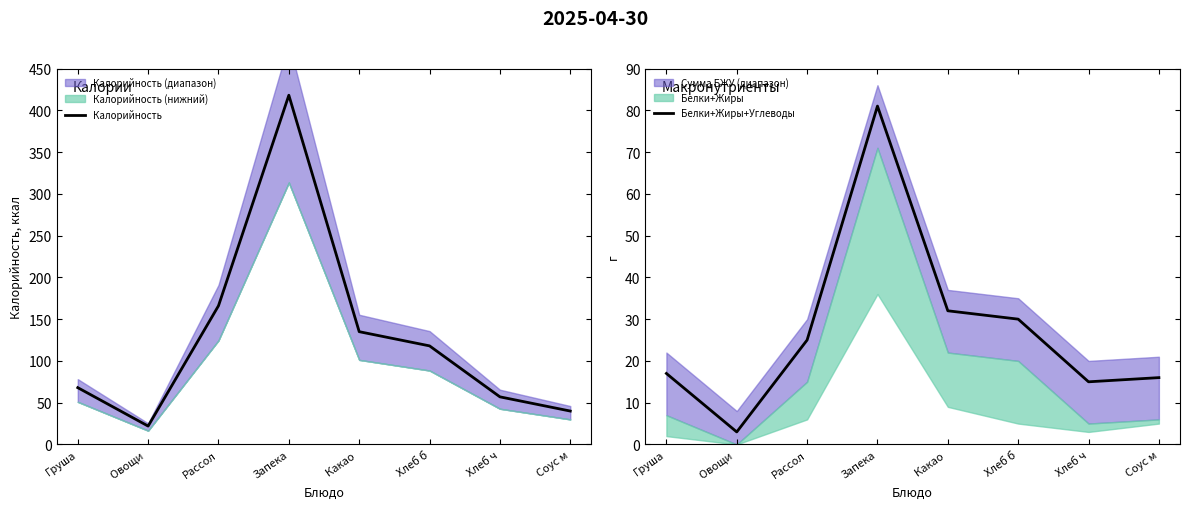

Which category has the lowest value in the Калорийность series?

Овощи 